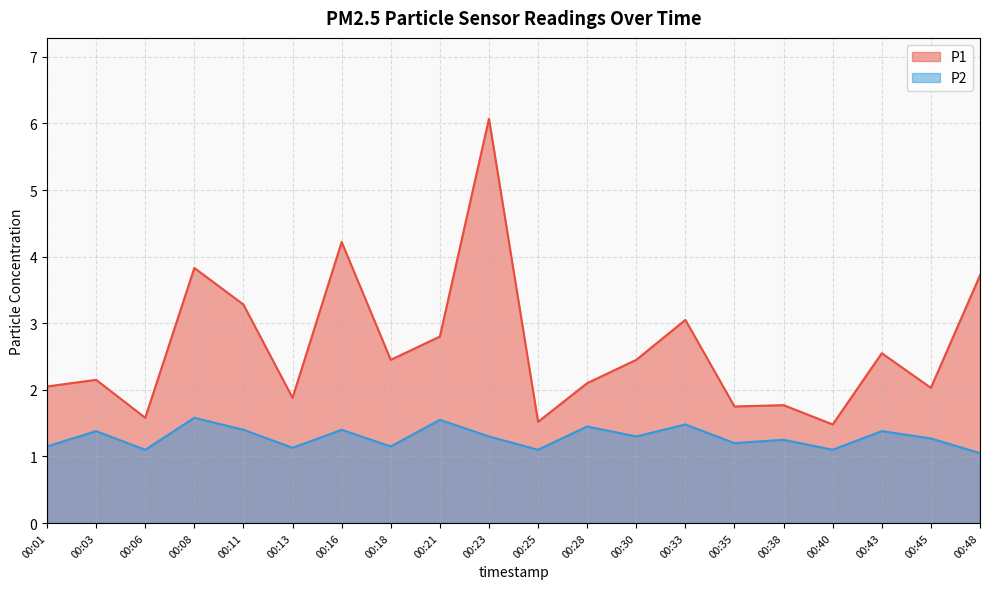

How many lines are shown in the chart?

2